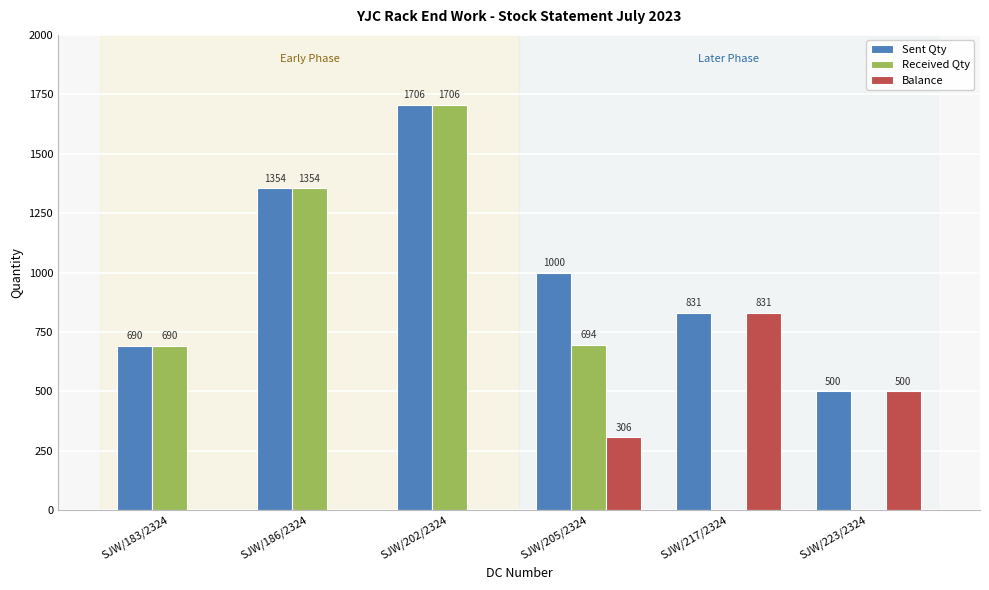

What is the spread (max minus min) of values at SJW/202/2324?

1706